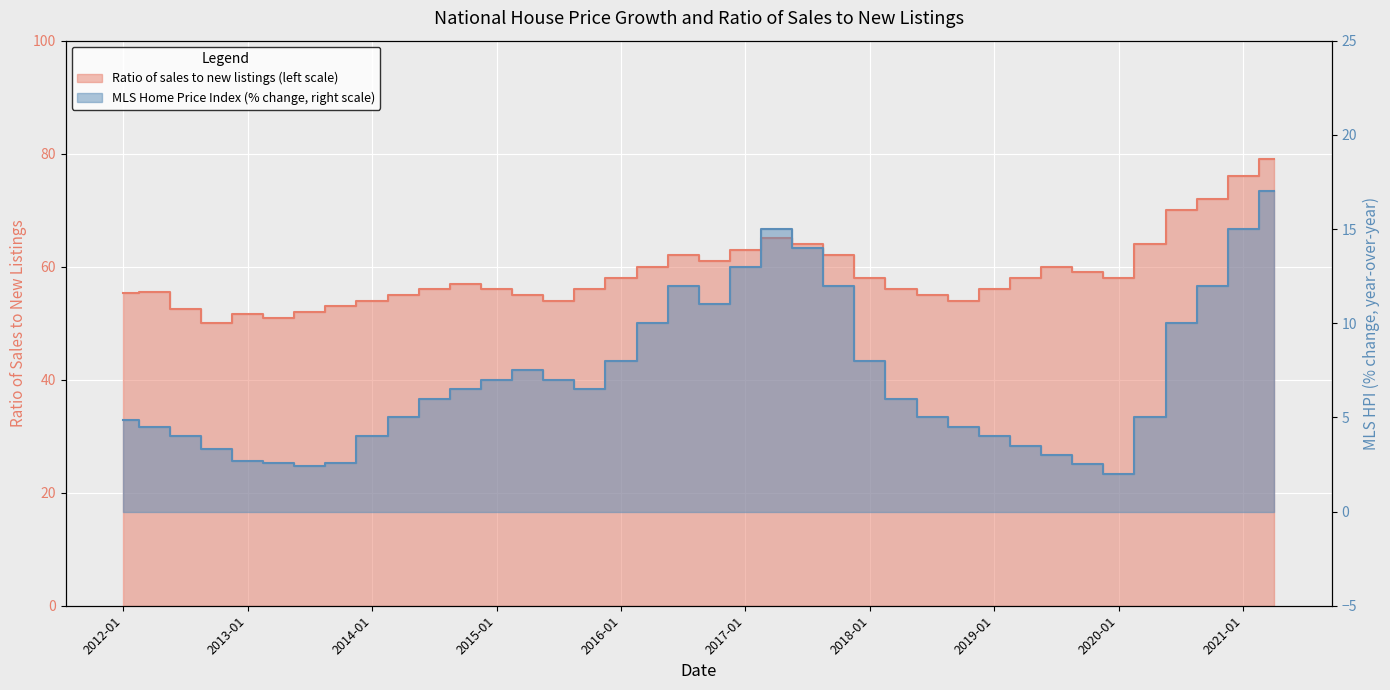

Reading left to right, extract all data points from this chart.

Ratio of sales to new listings (left scale): 2012-01=55.4	2012-04=55.5	2012-07=52.5	2012-10=50.1	2013-01=51.6	2013-04=51.0	2013-07=52.0	2013-10=53.0	2014-01=54.0	2014-04=55.0	2014-07=56.0	2014-10=57.0	2015-01=56.0	2015-04=55.0	2015-07=54.0	2015-10=56.0	2016-01=58.0	2016-04=60.0	2016-07=62.0	2016-10=61.0	2017-01=63.0	2017-04=65.0	2017-07=64.0	2017-10=62.0	2018-01=58.0	2018-04=56.0	2018-07=55.0	2018-10=54.0	2019-01=56.0	2019-04=58.0	2019-07=60.0	2019-10=59.0	2020-01=58.0	2020-04=64.0	2020-07=70.0	2020-10=72.0	2021-01=76.0	2021-02=79.0
MLS Home Price Index (% change, right scale): 2012-01=4.9	2012-04=4.5	2012-07=4.0	2012-10=3.3	2013-01=2.7	2013-04=2.6	2013-07=2.4	2013-10=2.6	2014-01=4.0	2014-04=5.0	2014-07=6.0	2014-10=6.5	2015-01=7.0	2015-04=7.5	2015-07=7.0	2015-10=6.5	2016-01=8.0	2016-04=10.0	2016-07=12.0	2016-10=11.0	2017-01=13.0	2017-04=15.0	2017-07=14.0	2017-10=12.0	2018-01=8.0	2018-04=6.0	2018-07=5.0	2018-10=4.5	2019-01=4.0	2019-04=3.5	2019-07=3.0	2019-10=2.5	2020-01=2.0	2020-04=5.0	2020-07=10.0	2020-10=12.0	2021-01=15.0	2021-02=17.0